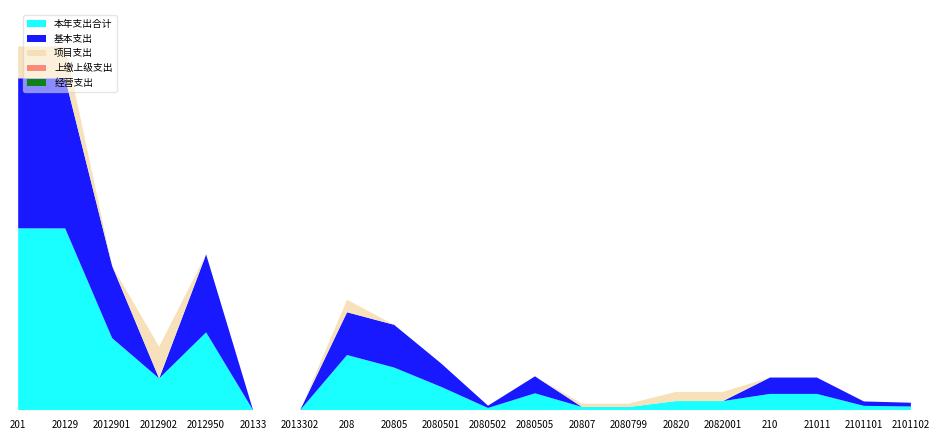

Reading left to right, what are all the values shown in this chart?

本年支出合计: 201=168.1	20129=168.0	2012901=66.6	2012902=29.4	2012950=72.0	20133=0.1	2013302=0.1	208=51.1	20805=39.5	2080501=21.7	2080502=2.1	2080505=15.7	20807=3.1	2080799=3.1	20820=8.5	2082001=8.5	210=15.1	21011=15.1	2101101=4.1	2101102=3.5
基本支出: 201=138.6	20129=138.6	2012901=66.6	2012902=0.0	2012950=72.0	20133=0.0	2013302=0.0	208=39.5	20805=39.5	2080501=21.7	2080502=2.1	2080505=15.7	20807=0.0	2080799=0.0	20820=0.0	2082001=0.0	210=15.1	21011=15.1	2101101=4.1	2101102=3.5
项目支出: 201=29.4	20129=29.4	2012901=0.0	2012902=29.4	2012950=0.0	20133=0.1	2013302=0.1	208=11.6	20805=0.0	2080501=0.0	2080502=0.0	2080505=0.0	20807=3.1	2080799=3.1	20820=8.5	2082001=8.5	210=0.0	21011=0.0	2101101=0.0	2101102=0.0
上缴上级支出: 201=0.0	20129=0.0	2012901=0.0	2012902=0.0	2012950=0.0	20133=0.0	2013302=0.0	208=0.0	20805=0.0	2080501=0.0	2080502=0.0	2080505=0.0	20807=0.0	2080799=0.0	20820=0.0	2082001=0.0	210=0.0	21011=0.0	2101101=0.0	2101102=0.0
经营支出: 201=0.0	20129=0.0	2012901=0.0	2012902=0.0	2012950=0.0	20133=0.0	2013302=0.0	208=0.0	20805=0.0	2080501=0.0	2080502=0.0	2080505=0.0	20807=0.0	2080799=0.0	20820=0.0	2082001=0.0	210=0.0	21011=0.0	2101101=0.0	2101102=0.0